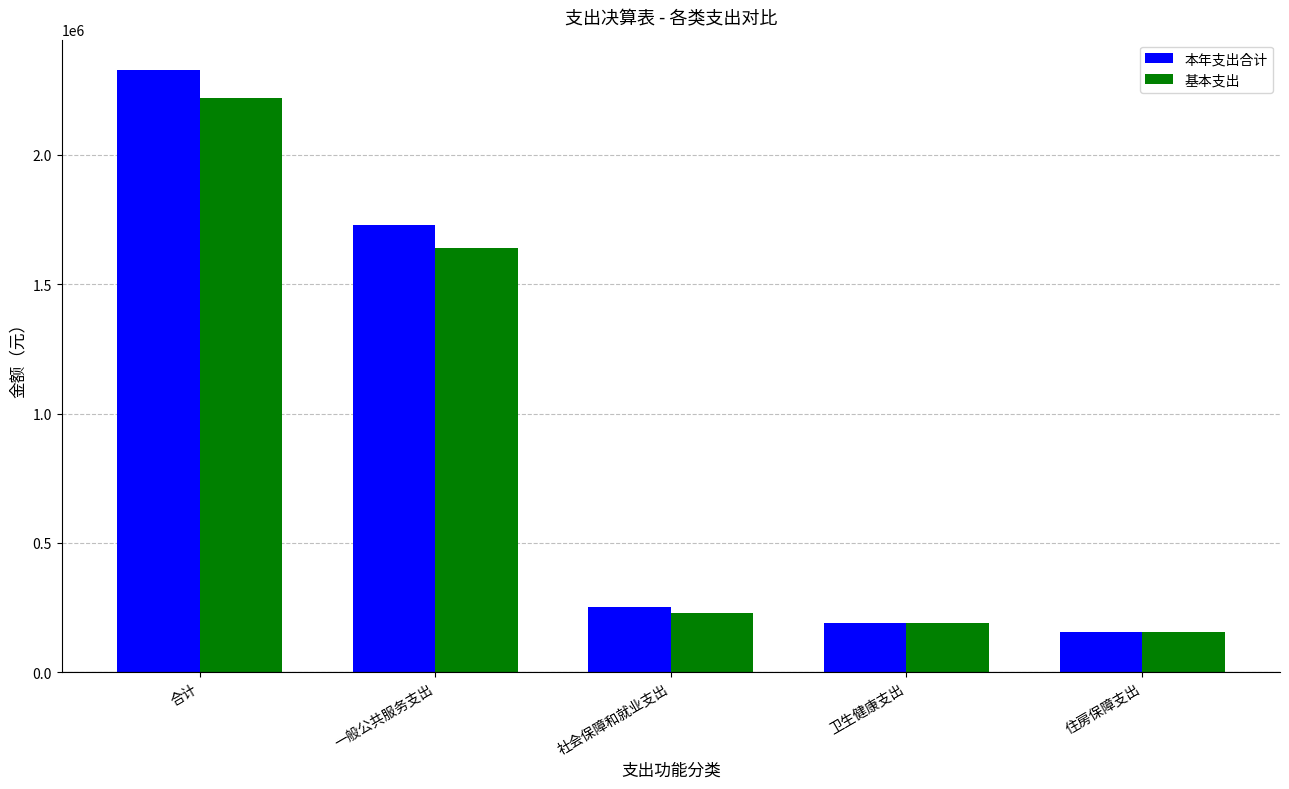

How many bars are there in each group?

2